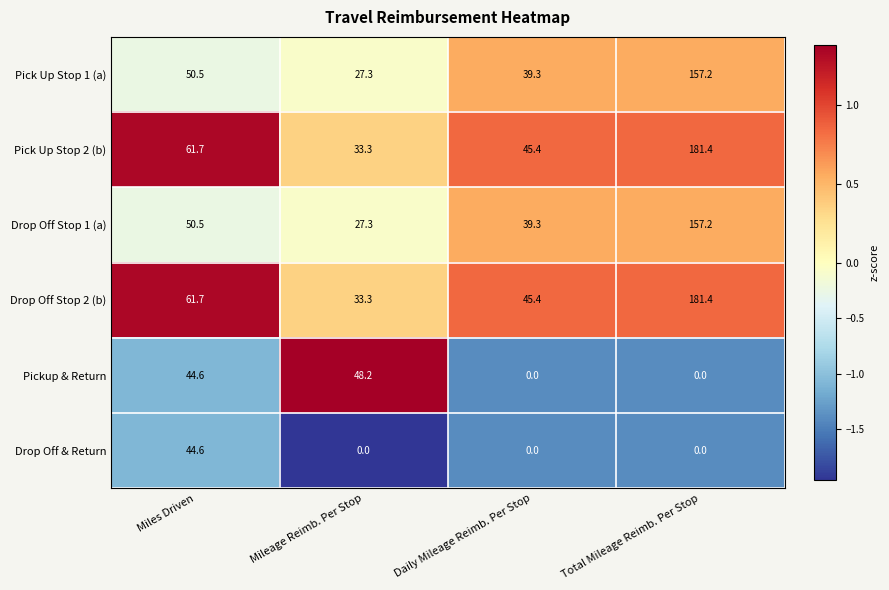

What is the spread (max minus min) of values at Mileage Reimb. Per Stop?

48.2